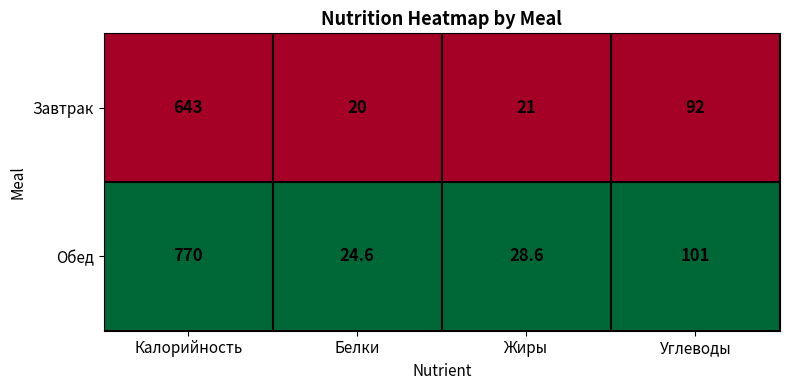

Reading right to left, what are all the values shown in this chart?

Завтрак: Углеводы=92.0	Жиры=21.0	Белки=20.0	Калорийность=643.0
Обед: Углеводы=101.0	Жиры=28.6	Белки=24.6	Калорийность=770.0